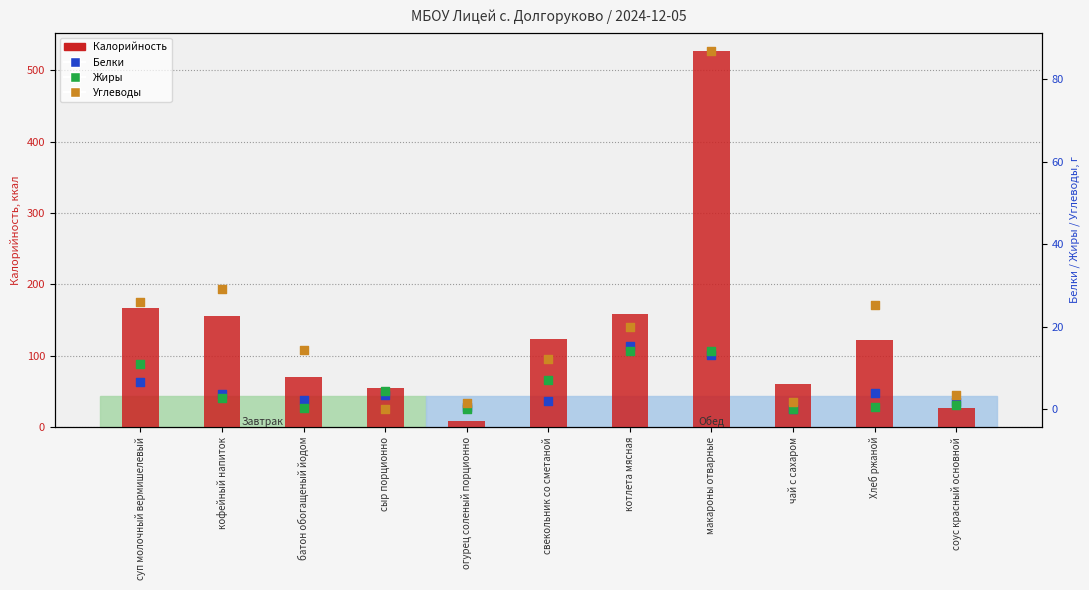

Which series reaches the minimum Y coordinate?

Углеводы